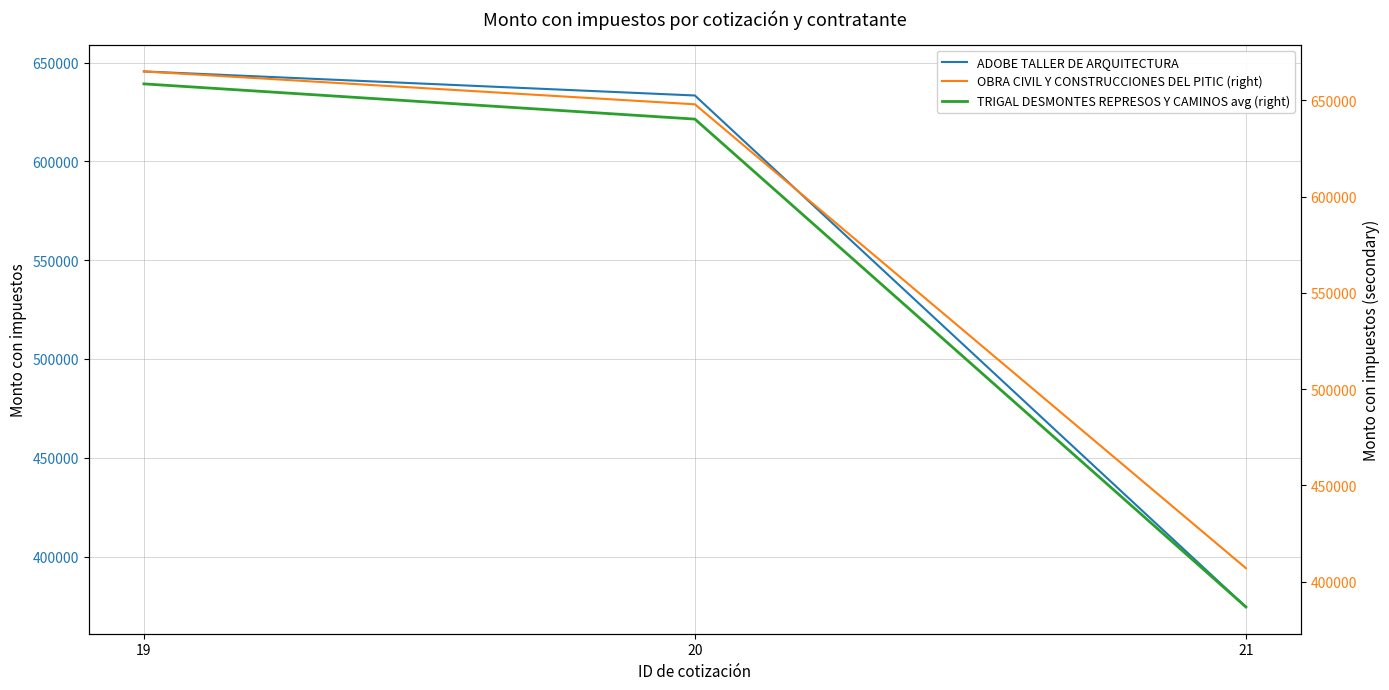

What is the minimum value shown in the chart?

374485.8